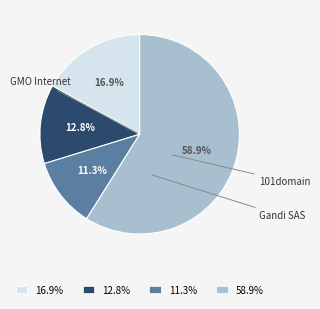

How many slices are in this pie chart?

4